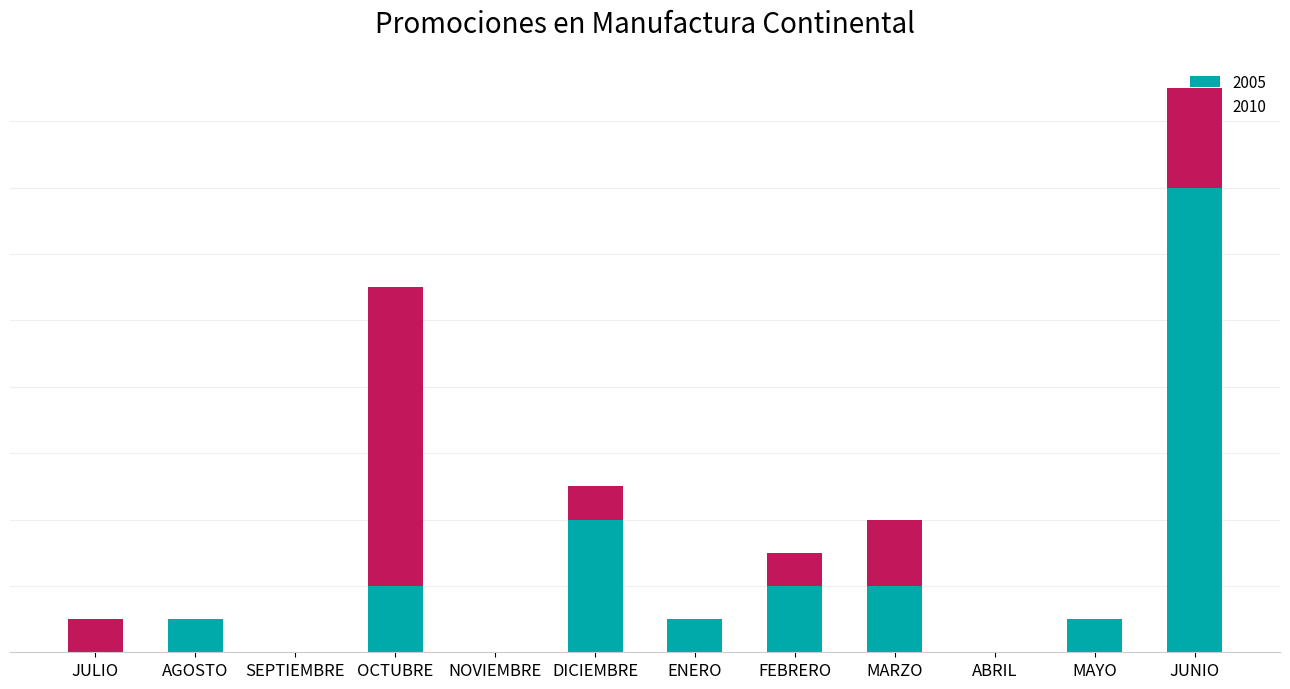

Does the chart contain stacked bars?

Yes